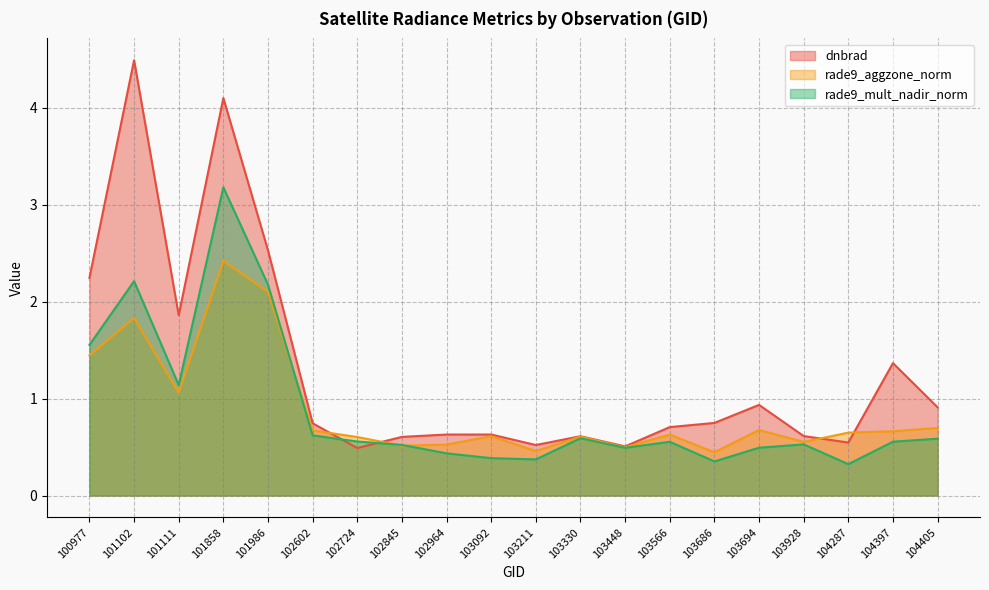

The value of rade9_mult_nadir_norm at 102724 is 0.6. True or false?

True